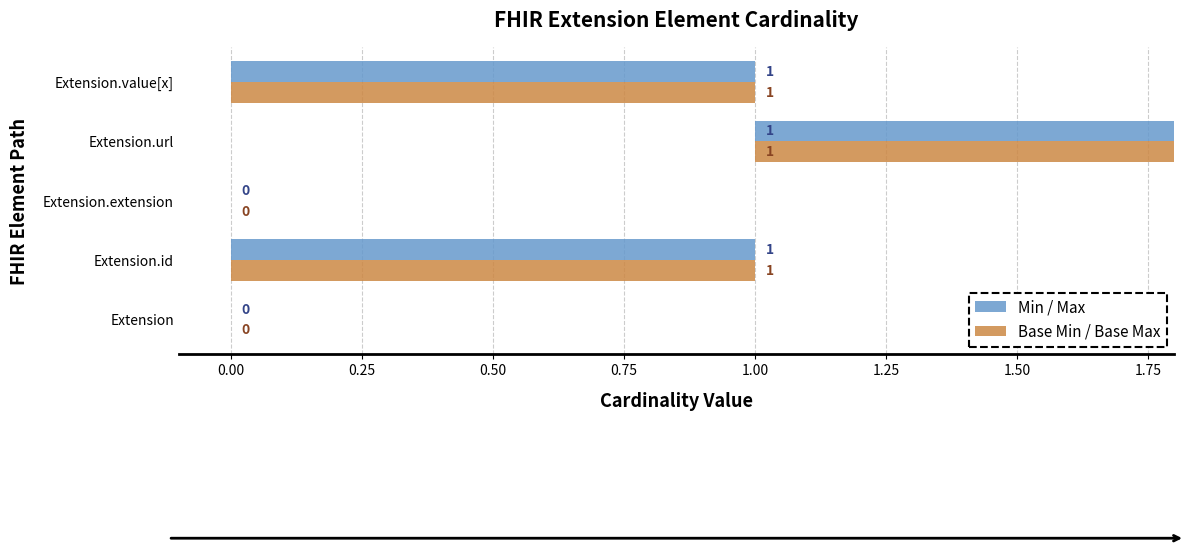

How many Base Min / Base Max values are between 0 and 1?

5